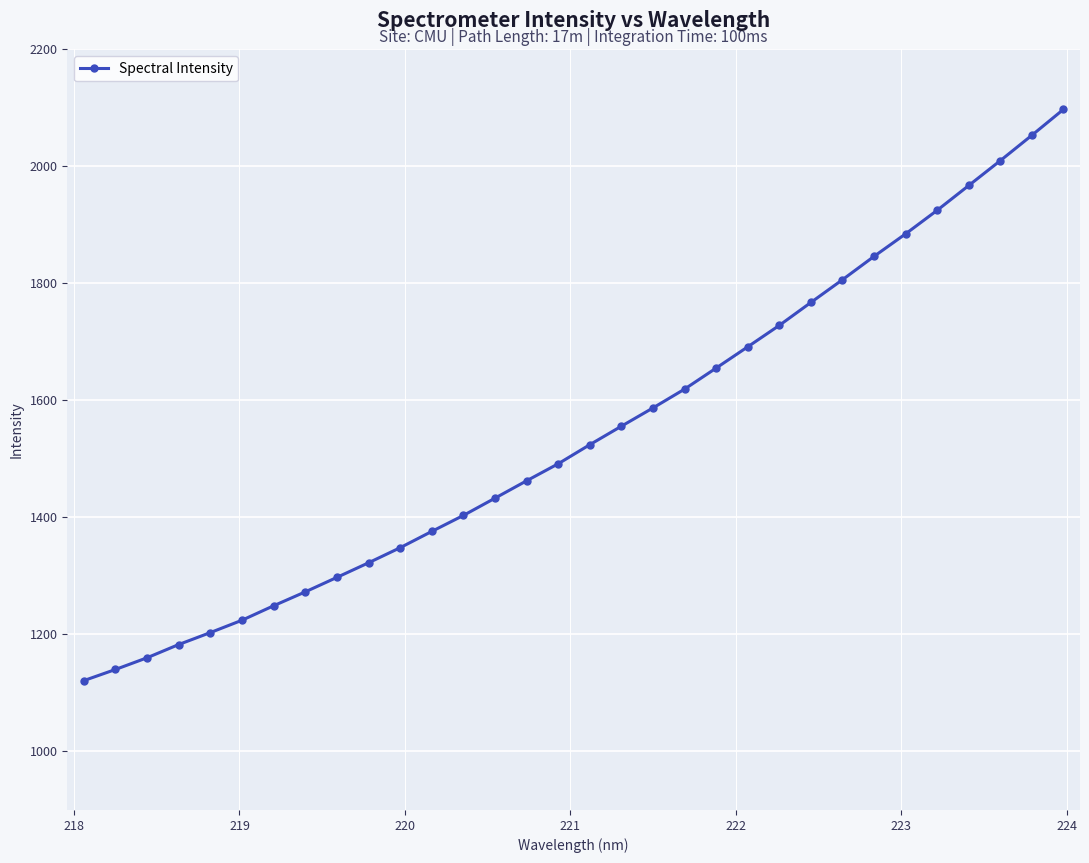

What is the value of the 30th point from the left?

2009.6